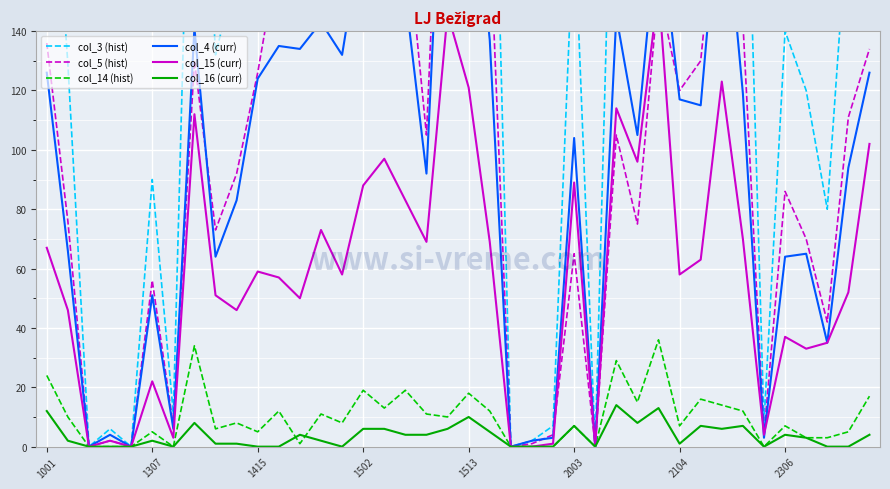

At which label is col_5 (hist) closest to 134?

39